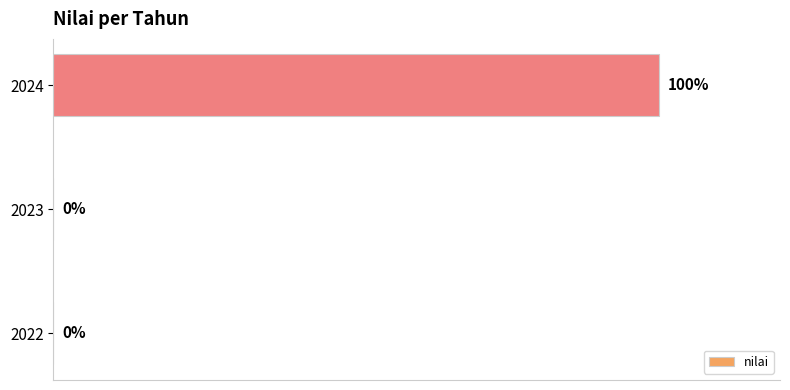

What is the difference between the maximum and minimum values?

100